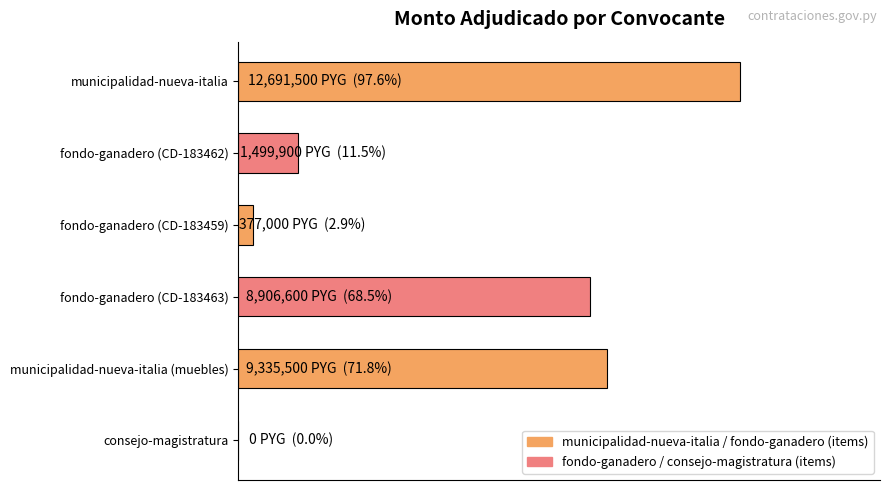

List the labels in order of value, smallest first.

consejo-magistratura, fondo-ganadero (CD-183459), fondo-ganadero (CD-183462), fondo-ganadero (CD-183463), municipalidad-nueva-italia (muebles), municipalidad-nueva-italia